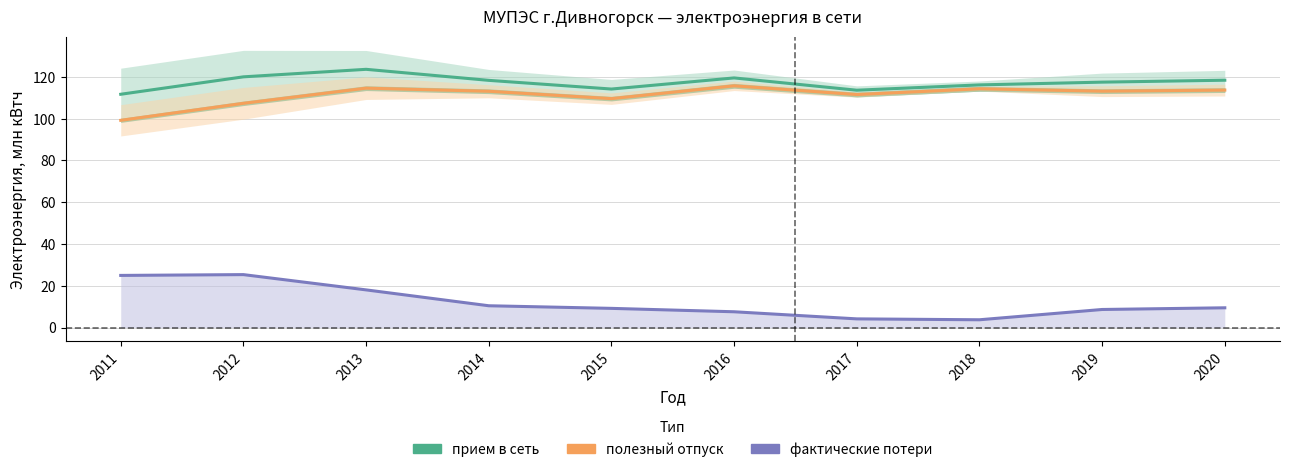

What is the total value across all series at 2012?

252.7